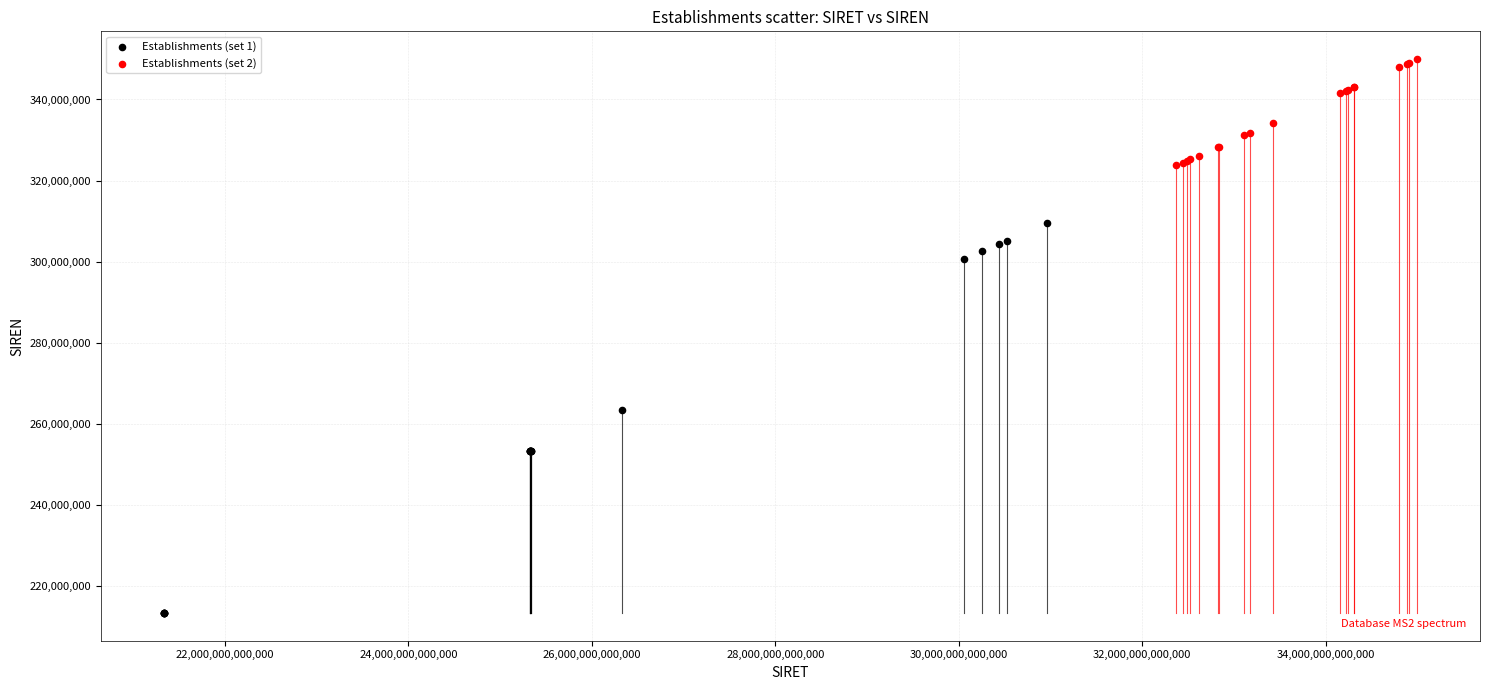

Which series reaches the maximum Y coordinate?

Establishments (set 2)